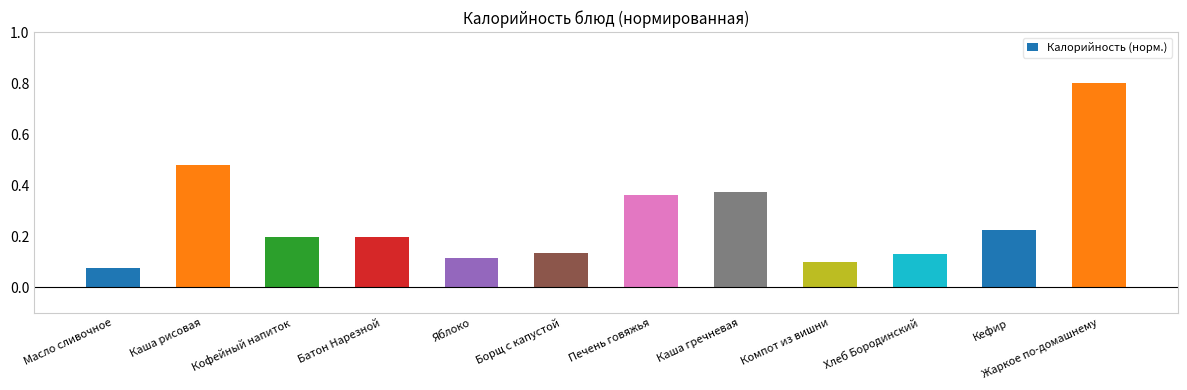

What is the average value?

0.3